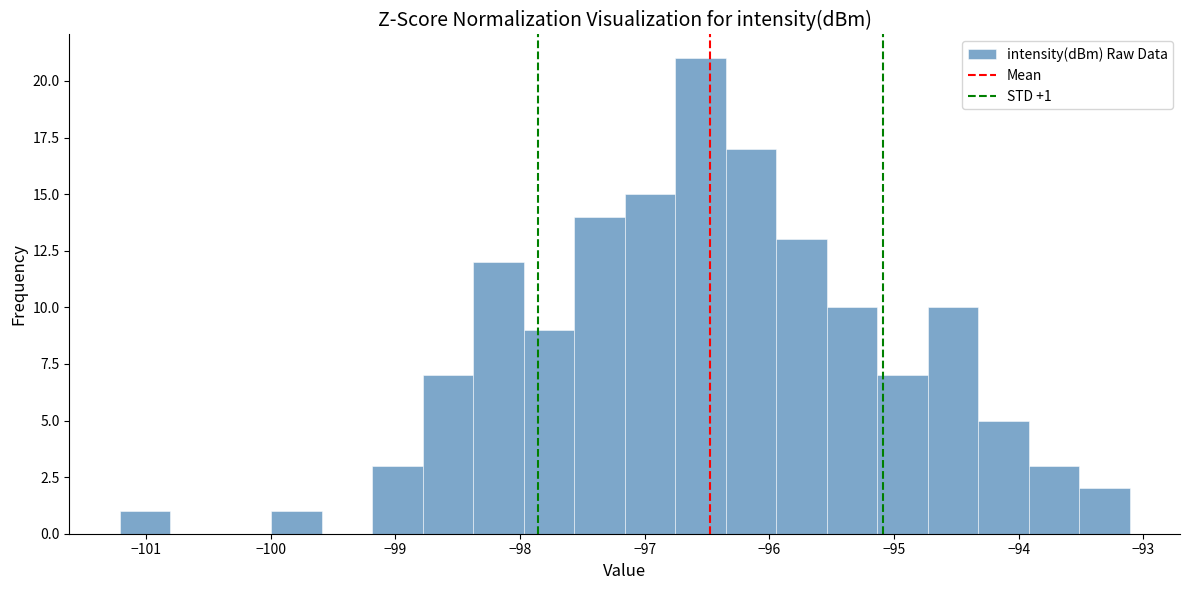

Which range on the x-axis has the tallest bar?

-96.8 to -96.3